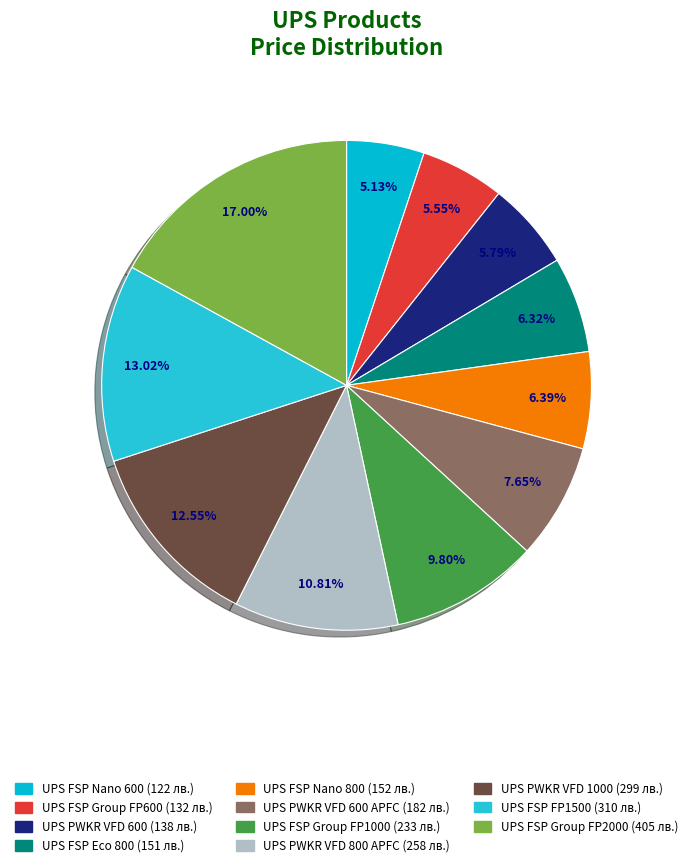

How many slices are in this pie chart?

11